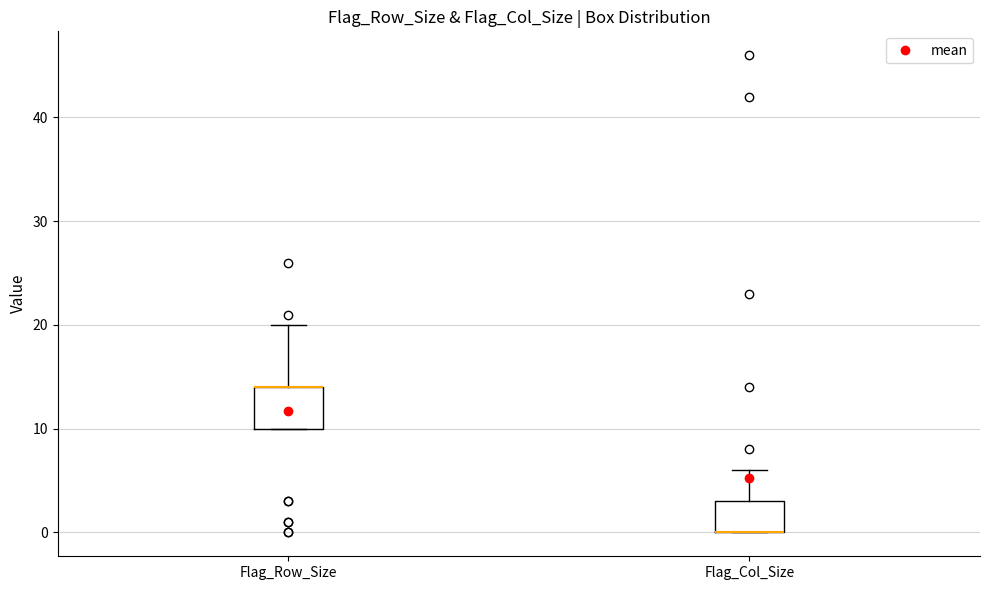

Reading left to right, read every box against the y-axis: the position of its median line, the range the box covers, and the ends of its whiskers. The values are not printed on the chart, so give them approximately, as read against the axis.

Flag_Row_Size: median 14 (drawn on the box's upper edge), box 10 to 14, whiskers 10 to 20
Flag_Col_Size: median 0 (drawn on the box's lower edge), box 0 to 3, whiskers 0 to 6